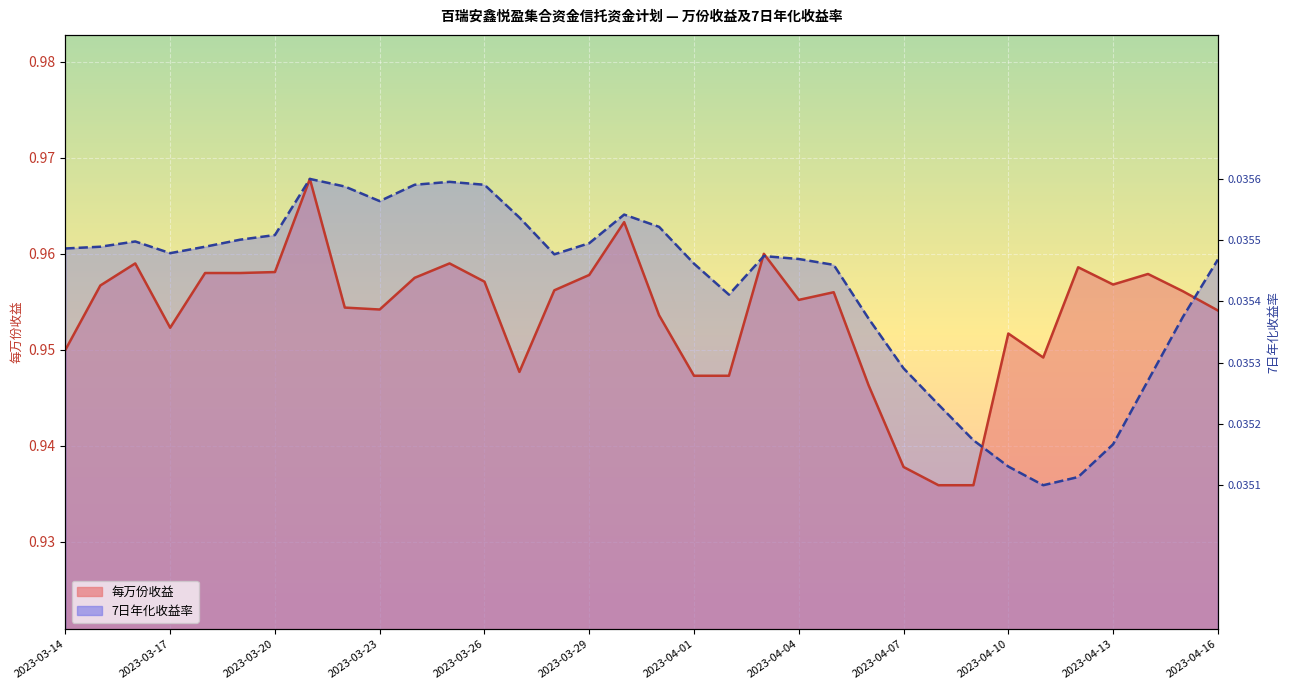

What is the lowest value of the 每万份收益 series?

0.9